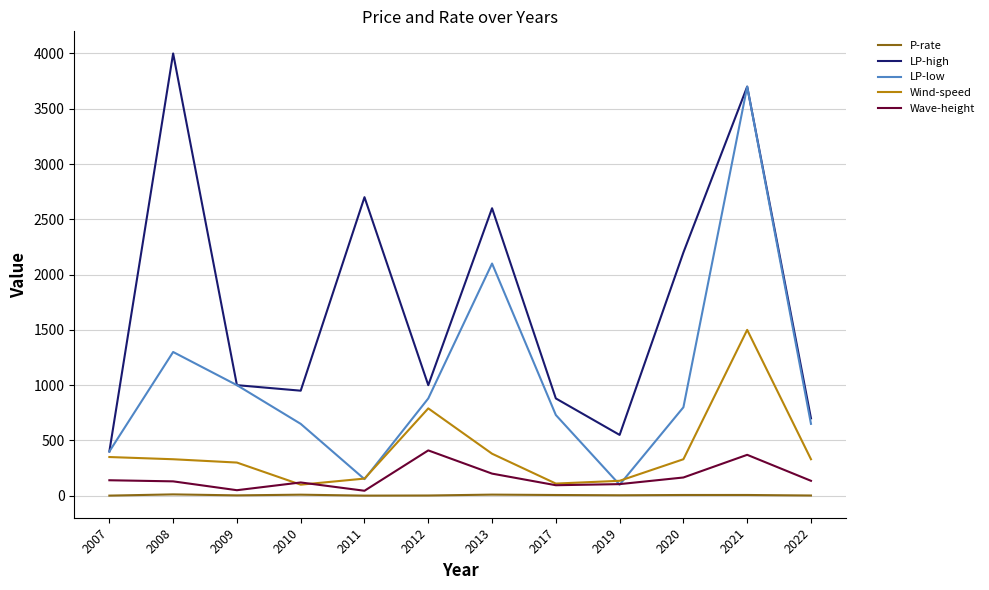

Is the value of LP-high at 2017 greater than the value of LP-low at 2007?

Yes